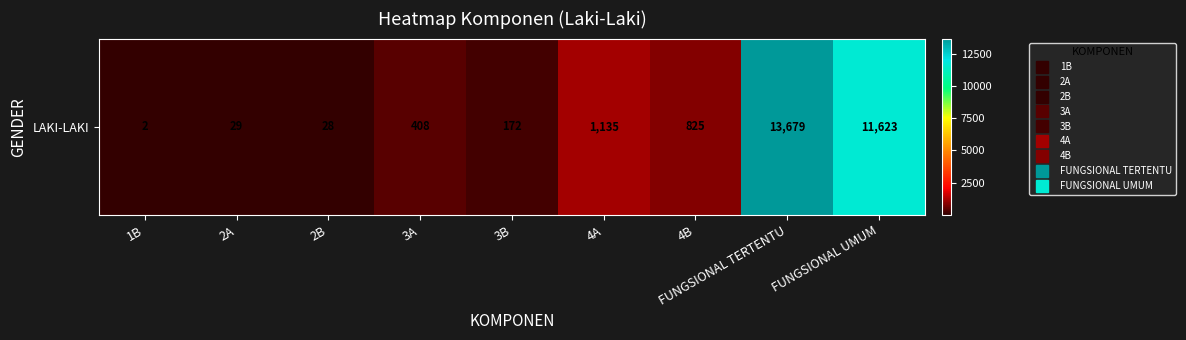

At which category does the chart reach its peak across all series?

FUNGSIONAL TERTENTU